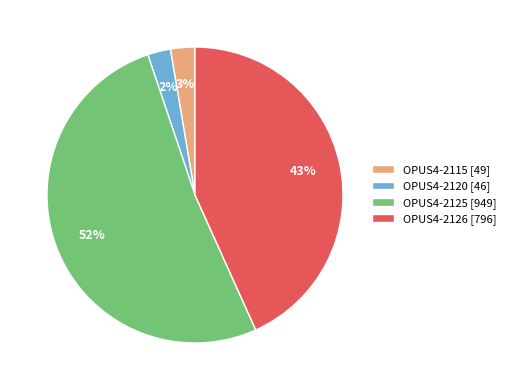

True or false: OPUS4-2120 [46] accounts for 2% of the total.

True